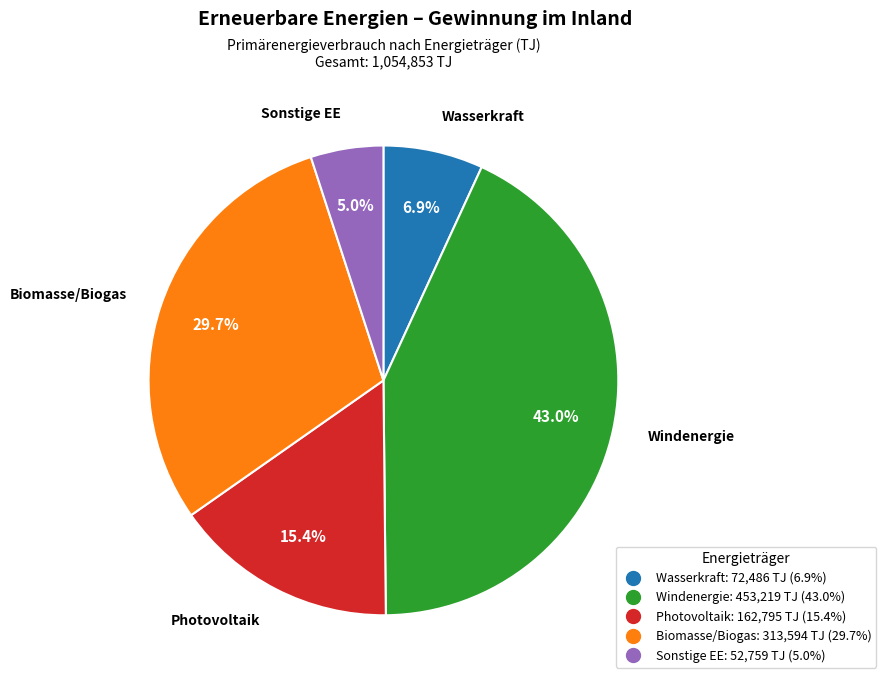

Which category has the biggest portion of the pie?

Windenergie